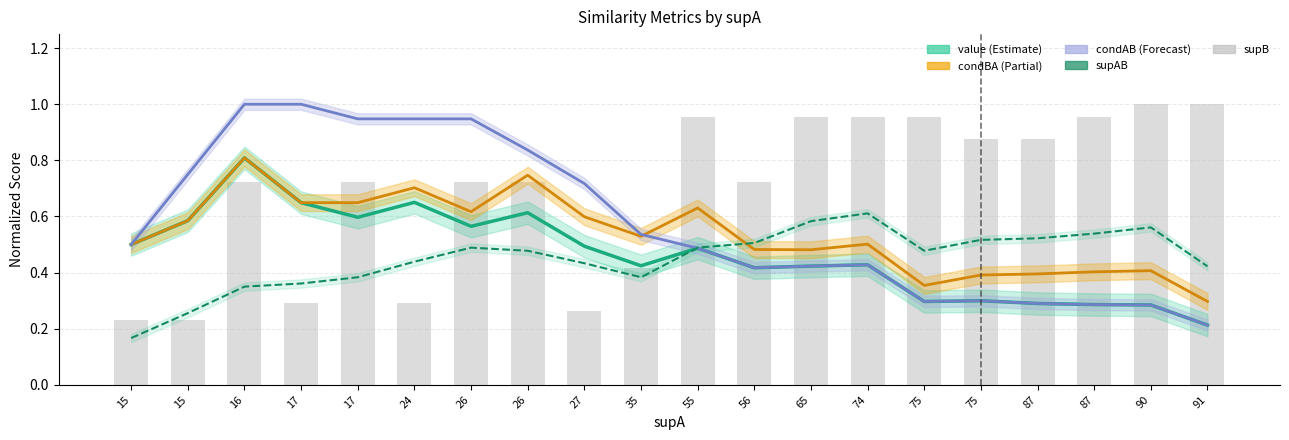

What is the spread (max minus min) of values at 75?

0.7